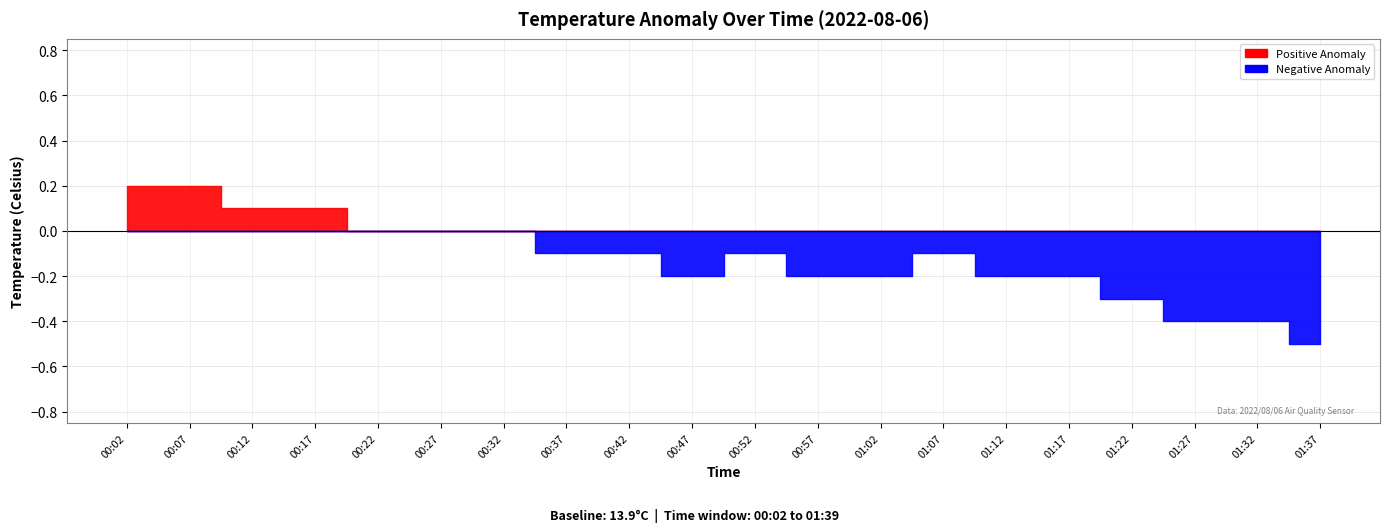

How many lines are shown in the chart?

2